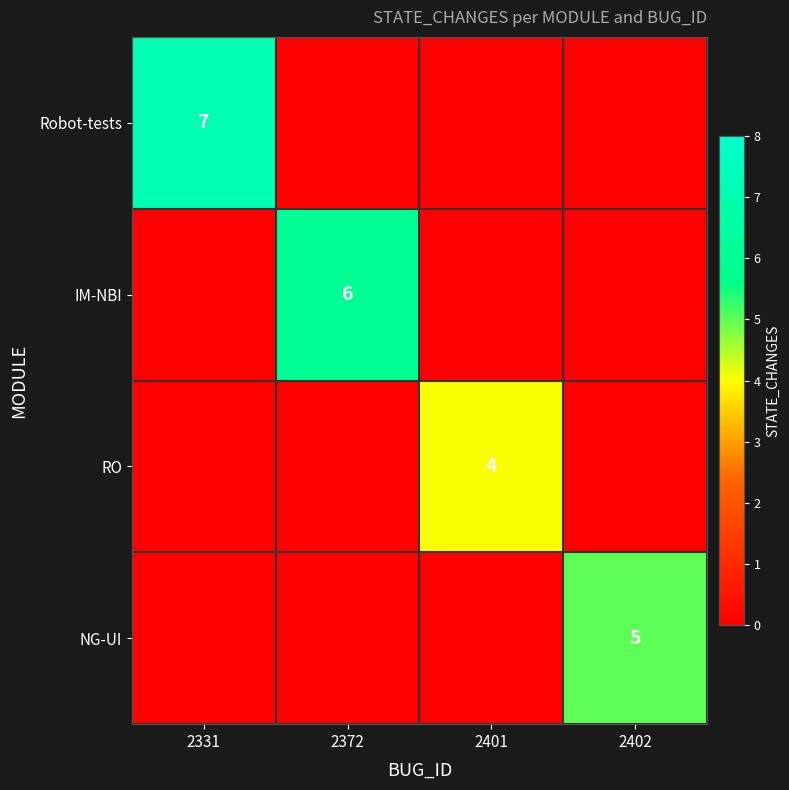

True or false: IM-NBI has a value of 3 at 2372.

False